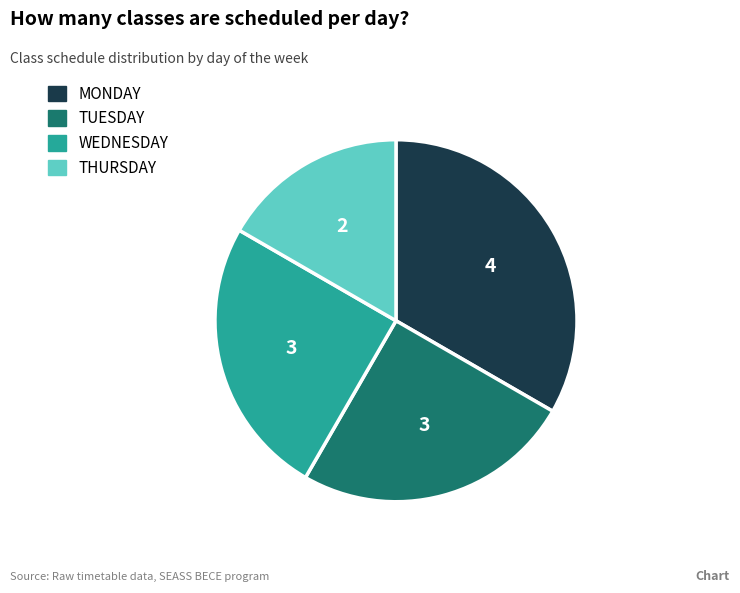

What is the smallest slice in the pie chart?

THURSDAY